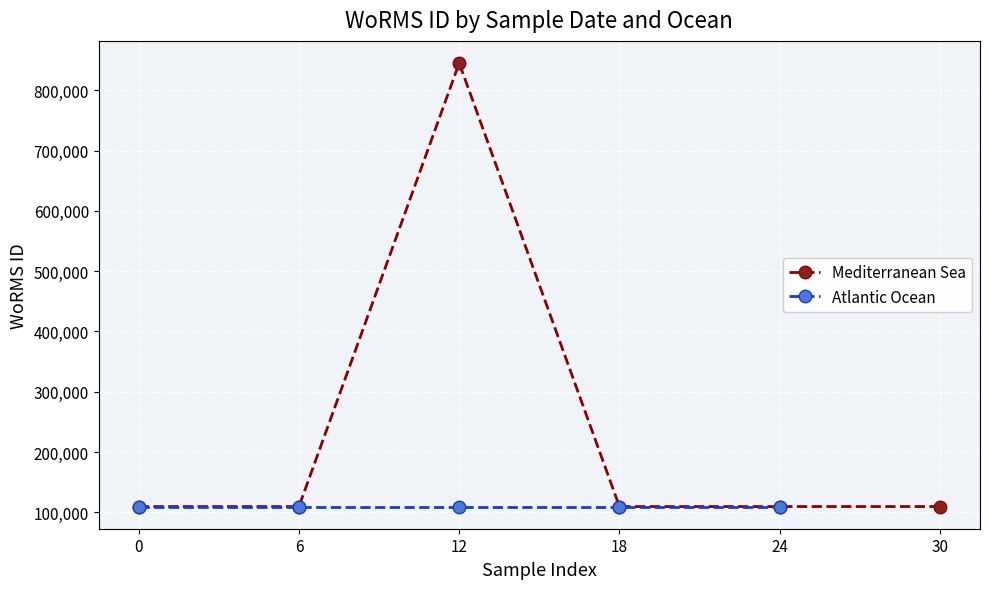

What is the value of the 6th point from the left?

109473